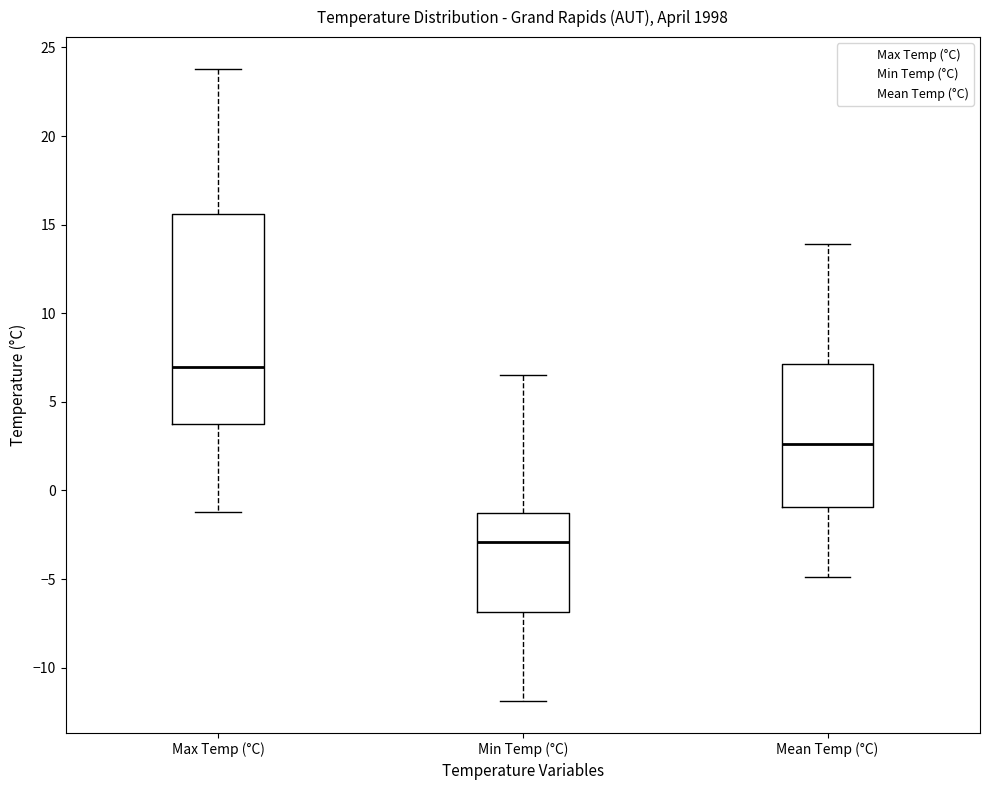

Reading left to right, read every box against the y-axis: the position of its median line, the range the box covers, and the ends of its whiskers. The values are not printed on the chart, so give them approximately, as read against the axis.

Max Temp (°C): median 7.0, box 4.0 to 15.5, whiskers -1.0 to 24.0
Min Temp (°C): median -3.0, box -7.0 to -1.0, whiskers -12.0 to 6.5
Mean Temp (°C): median 2.5, box -1.0 to 7.0, whiskers -5.0 to 14.0